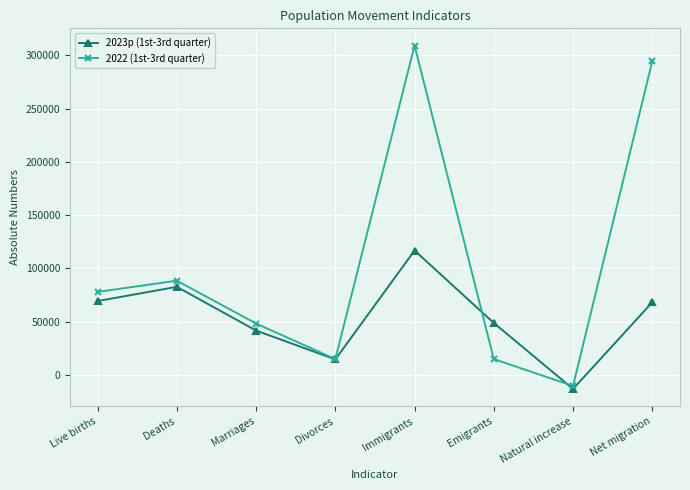

Between Live births and Immigrants, which series saw the biggest shift?

2022 (1st-3rd quarter)